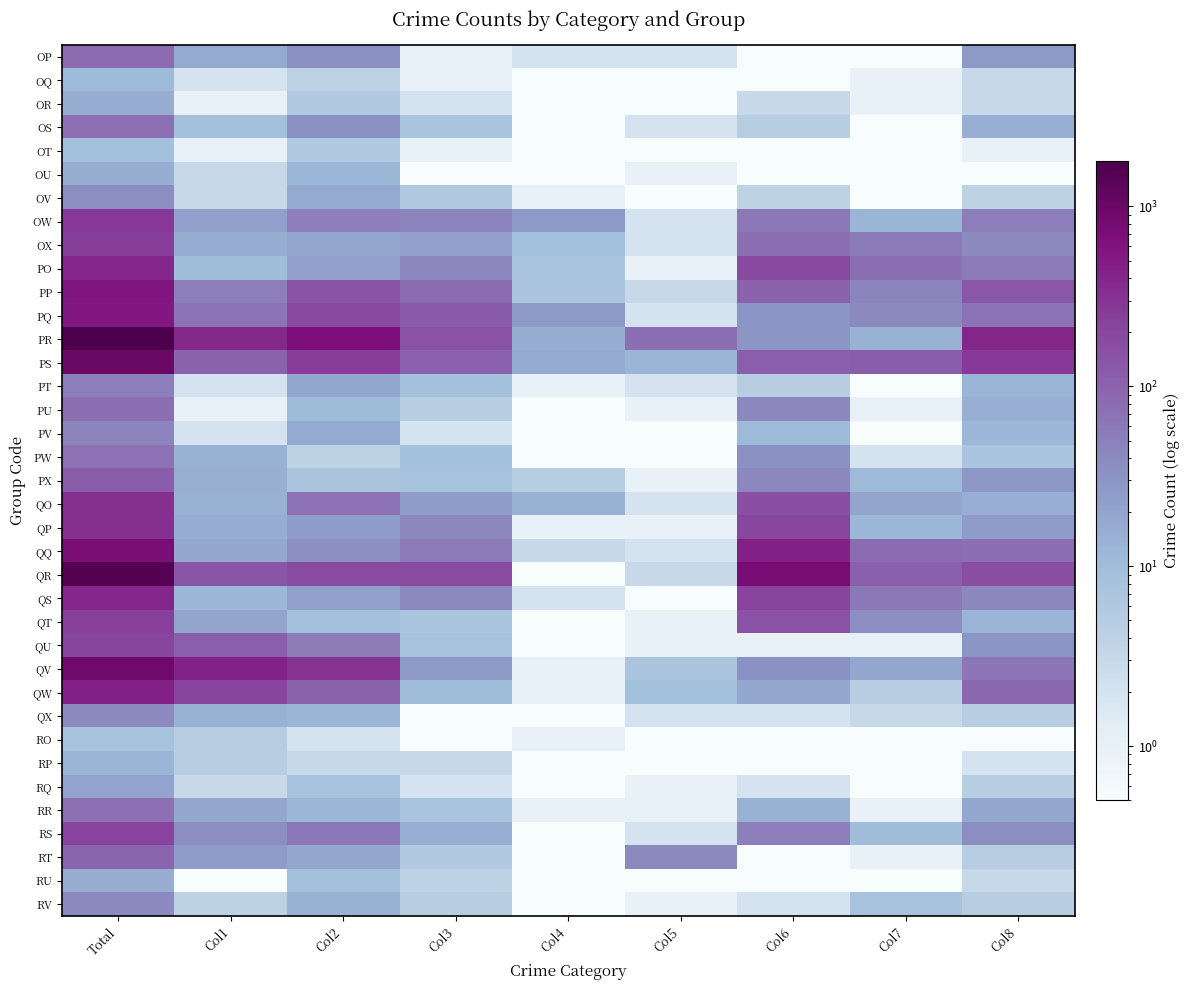

What is the total value across all series at Col3?

1047.3